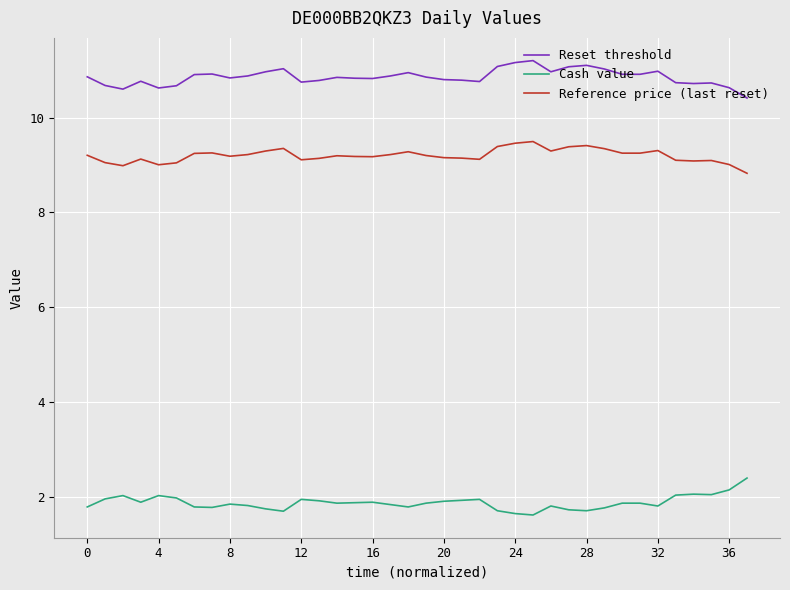

Which series has the largest total across all categories?

Reset threshold